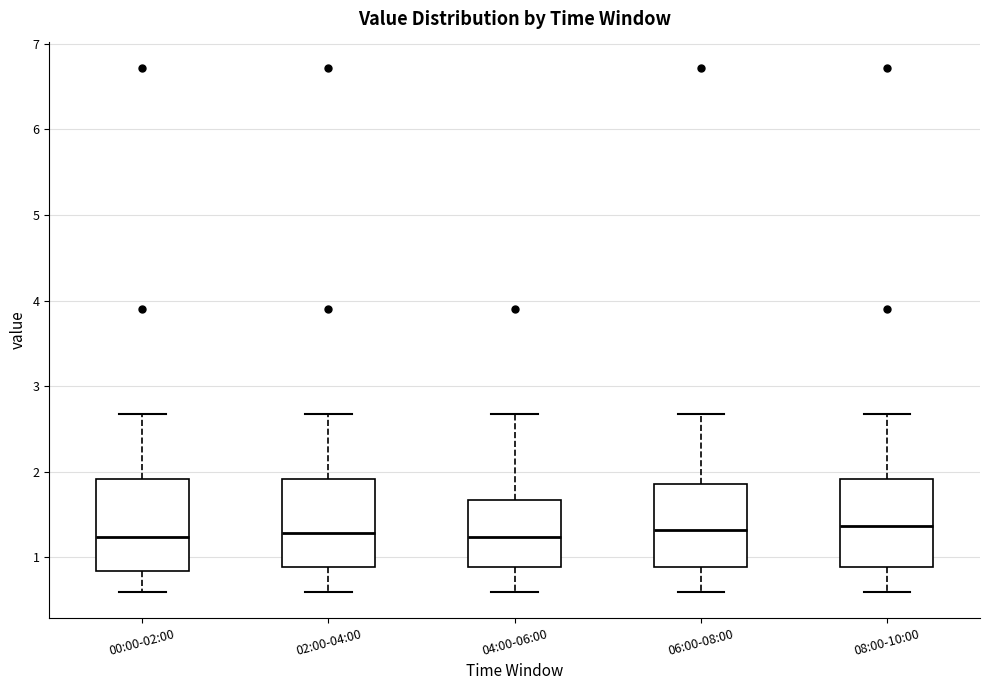

Reading left to right, read every box against the y-axis: the position of its median line, the range the box covers, and the ends of its whiskers. The values are not printed on the chart, so give them approximately, as read against the axis.

00:00-02:00: median 1.2, box 0.8 to 1.9, whiskers 0.6 to 2.7
02:00-04:00: median 1.3, box 0.9 to 1.9, whiskers 0.6 to 2.7
04:00-06:00: median 1.2, box 0.9 to 1.7, whiskers 0.6 to 2.7
06:00-08:00: median 1.3, box 0.9 to 1.9, whiskers 0.6 to 2.7
08:00-10:00: median 1.4, box 0.9 to 1.9, whiskers 0.6 to 2.7